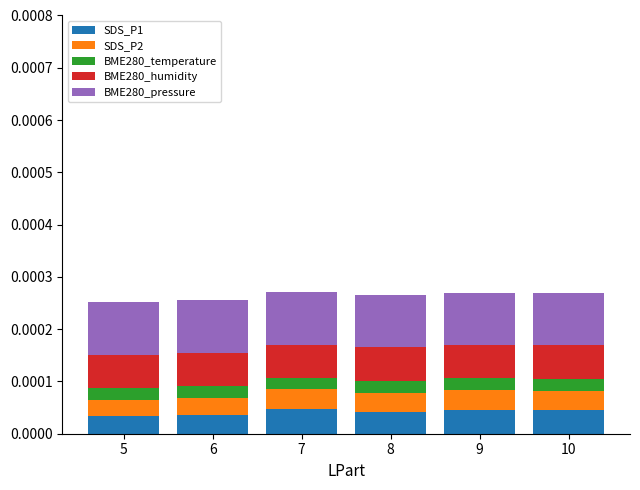

How many SDS_P1 values are between 0 and 1?

6